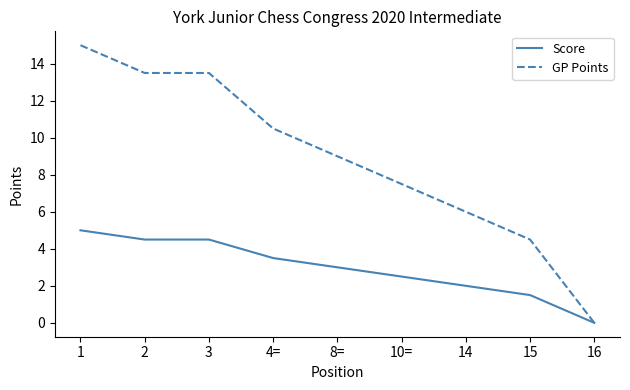

True or false: GP Points and Score cross at least once.

False